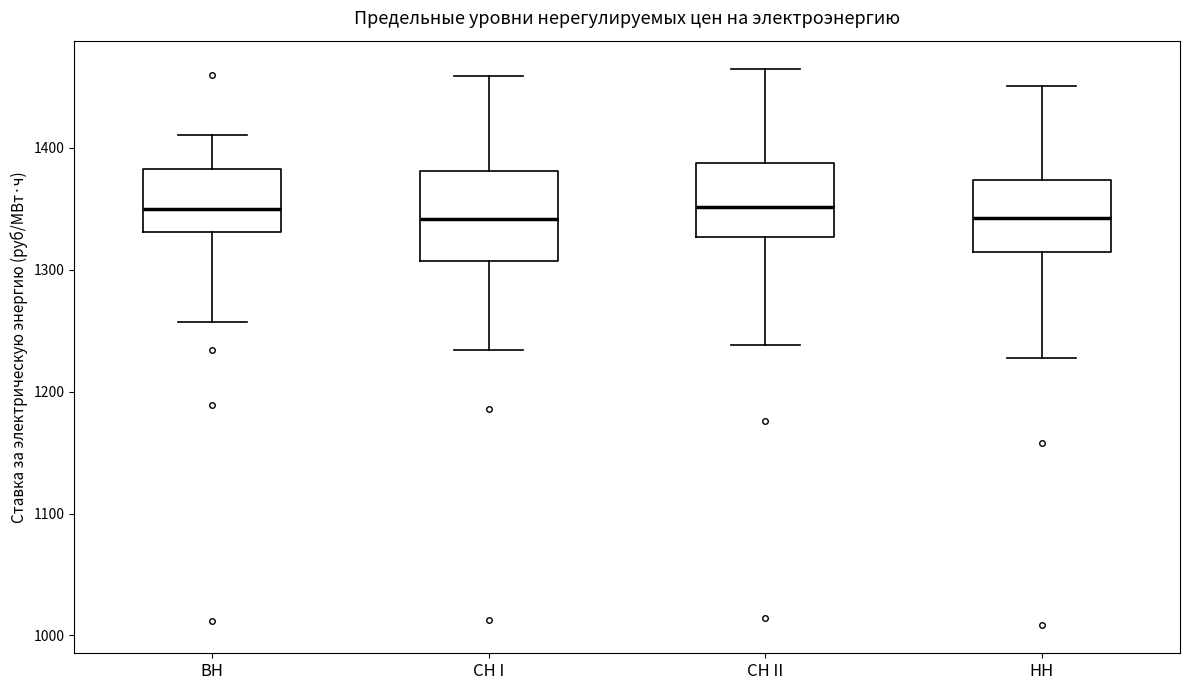

Reading left to right, read every box against the y-axis: the position of its median line, the range the box covers, and the ends of its whiskers. The values are not printed on the chart, so give them approximately, as read against the axis.

ВН: median 1350, box 1330 to 1380, whiskers 1260 to 1410
СН I: median 1340, box 1310 to 1380, whiskers 1230 to 1460
СН II: median 1350, box 1330 to 1390, whiskers 1240 to 1460
НН: median 1340, box 1310 to 1370, whiskers 1230 to 1450